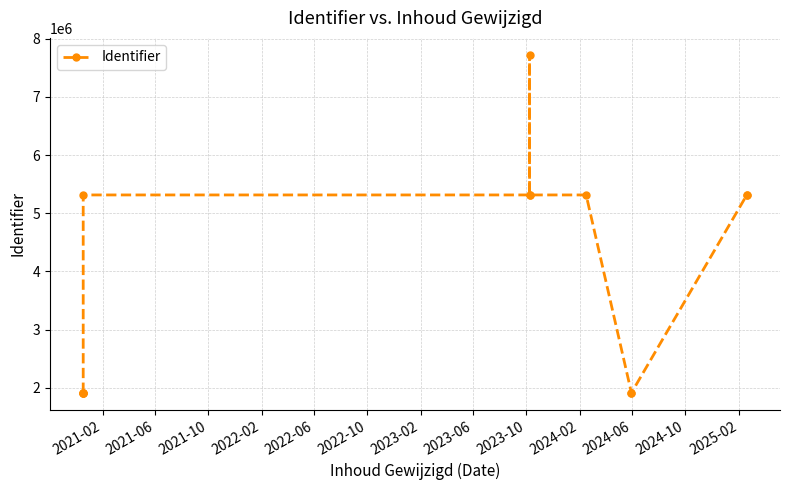

Is it true that the value at 2022-02 is 2713882?

False